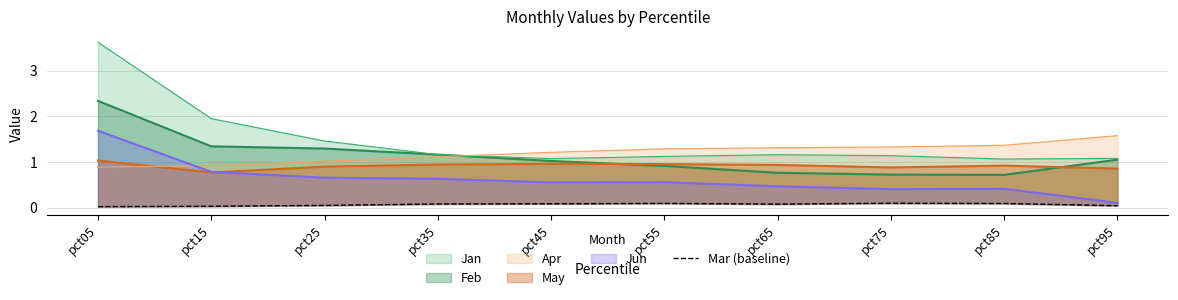

Which has a higher value, pct85 or pct95?

pct85